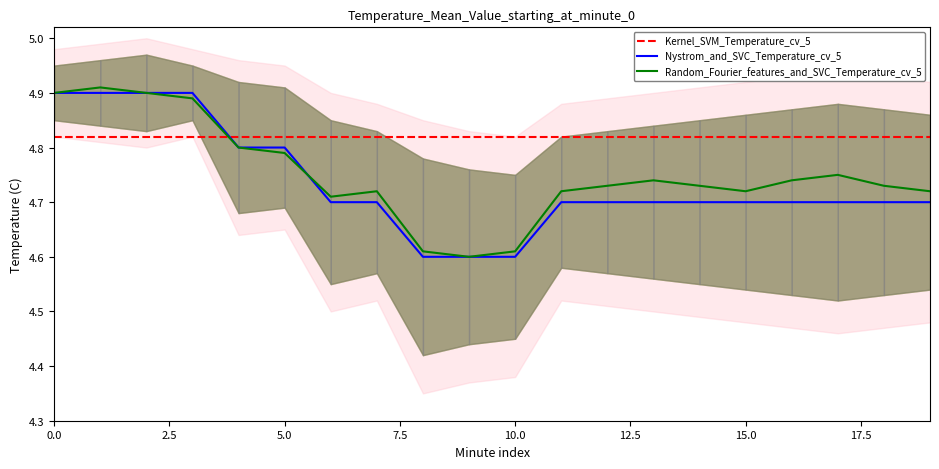

After their last crossing, which series has the higher values: Kernel_SVM_Temperature_cv_5 or Random_Fourier_features_and_SVC_Temperature_cv_5?

Kernel_SVM_Temperature_cv_5